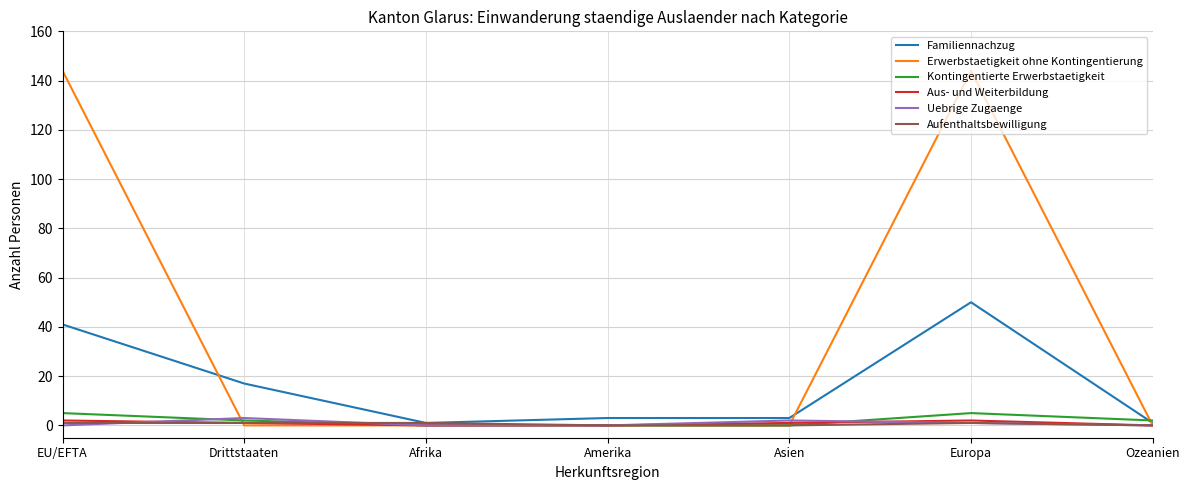

At which label is Familiennachzug closest to 25?

Drittstaaten